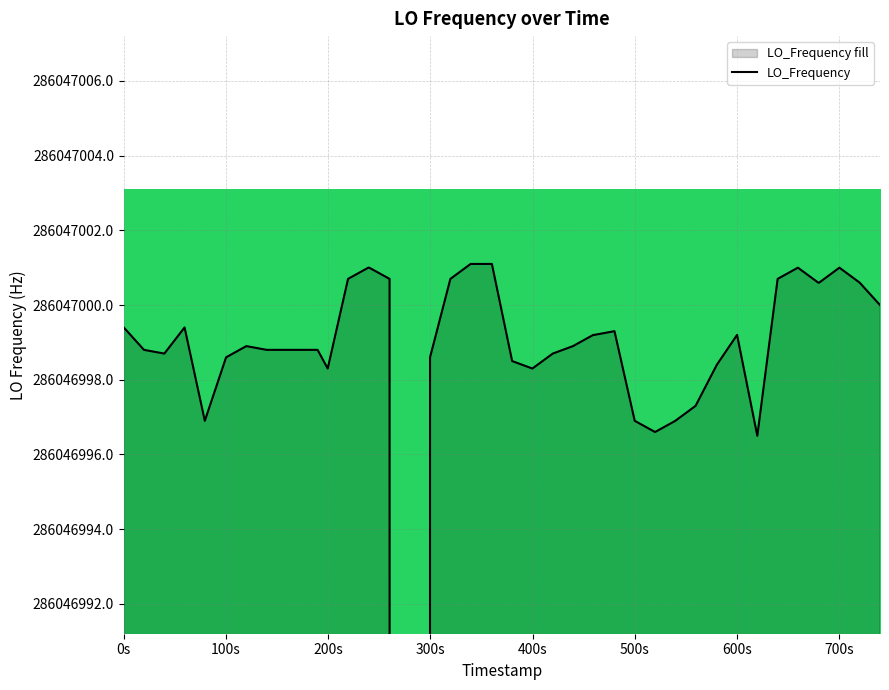

Reading right to left, what are all the values shown in this chart?

286047000.0	286047000.6	286047001.0	286047000.6	286047000.6	286047001.0	286047000.7	286046996.5	286046999.2	286046998.4	286046997.3	286046996.9	286046996.6	286046996.9	286046999.3	286046999.2	286046999.2	286046998.9	286046998.7	286046998.3	286046998.5	286047001.1	286047001.1	286047000.7	286046998.6	286042853.7	286047000.7	286047001.0	286047001.0	286047000.7	286046998.3	286046998.8	286046998.8	286046998.9	286046998.6	286046996.9	286046999.4	286046998.7	286046998.8	286046999.4